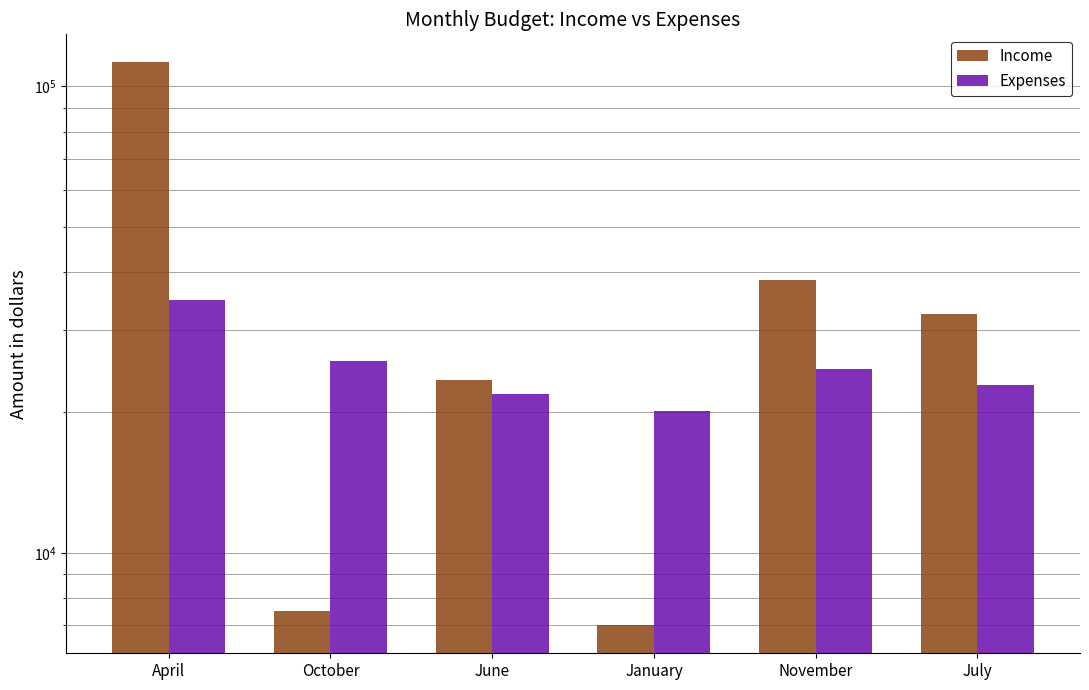

True or false: Income has a value of 59305.4 at November.

False